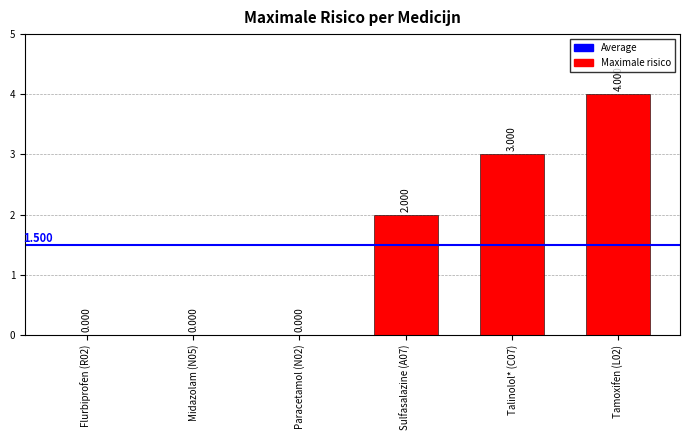

How many values are above zero?

3